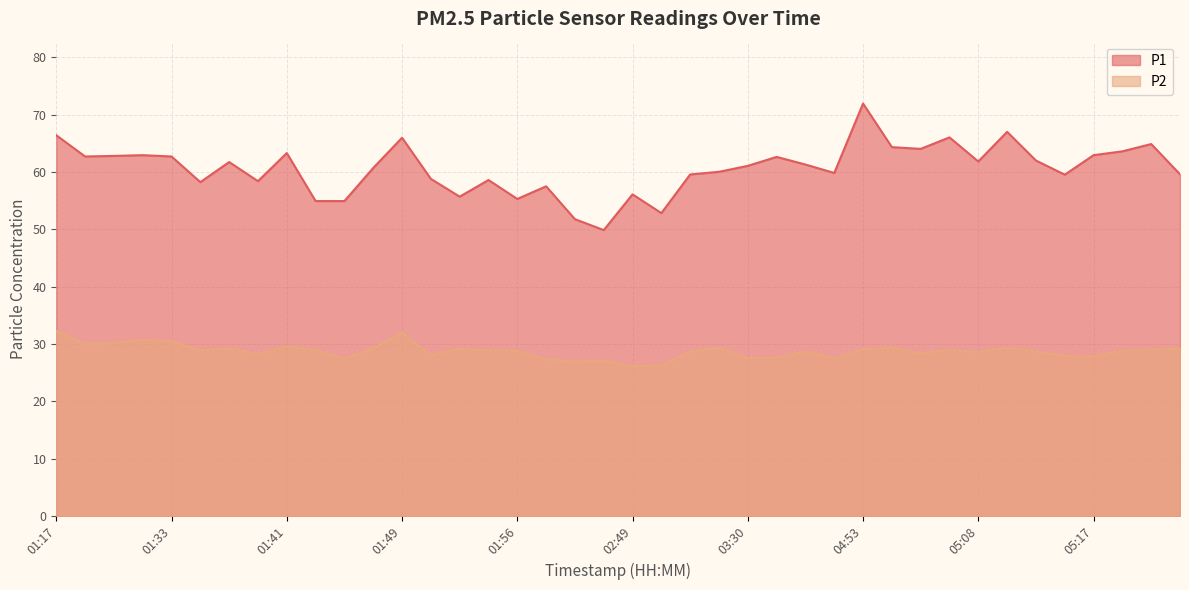

Count the number of categories in the chart.

40